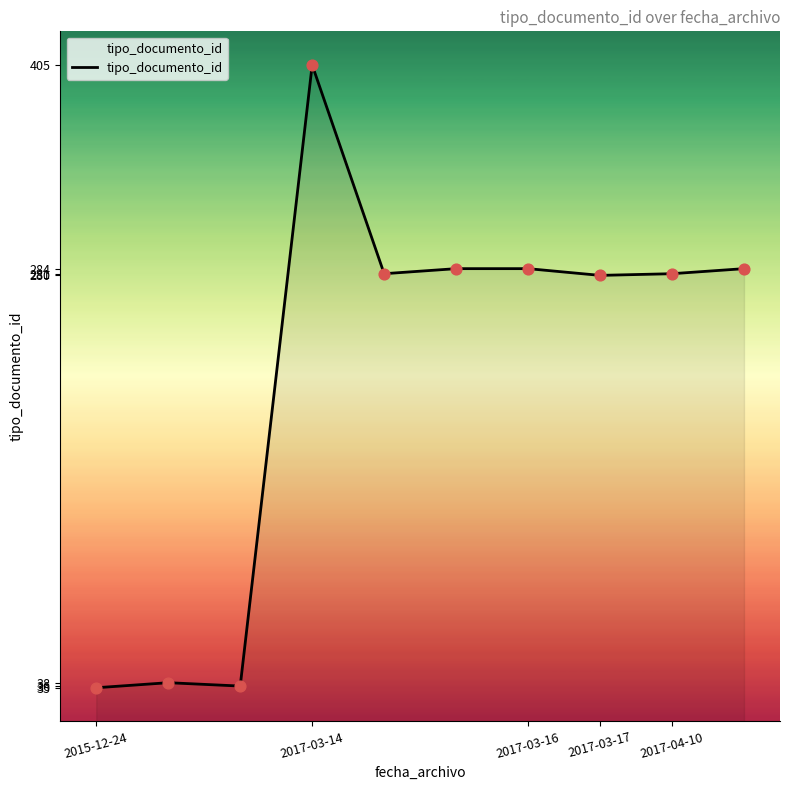

What is the difference between the maximum and minimum values?

370